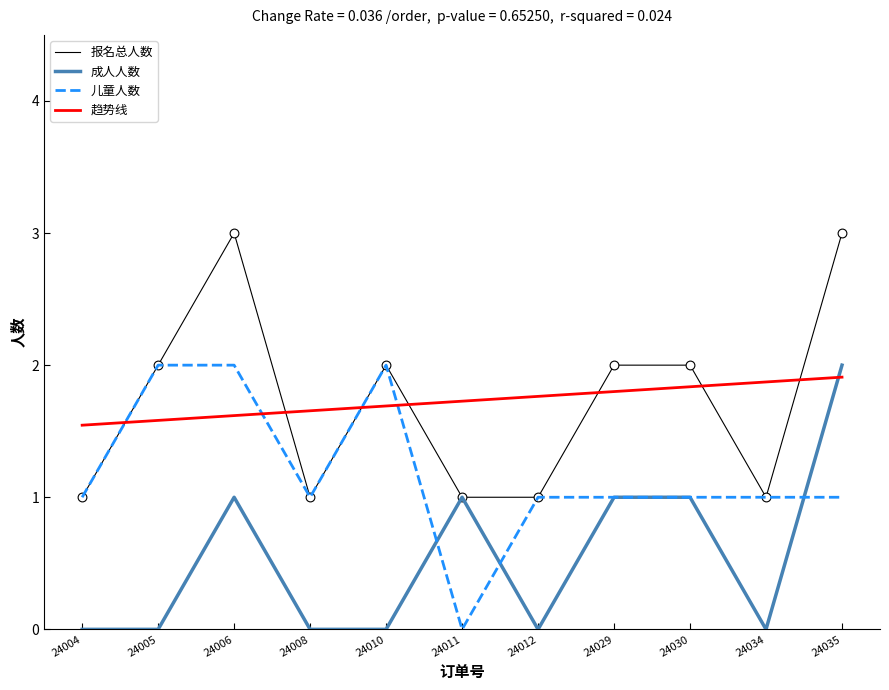

Is the value of 儿童人数 at 24034 greater than the value of 成人人数 at 24012?

Yes